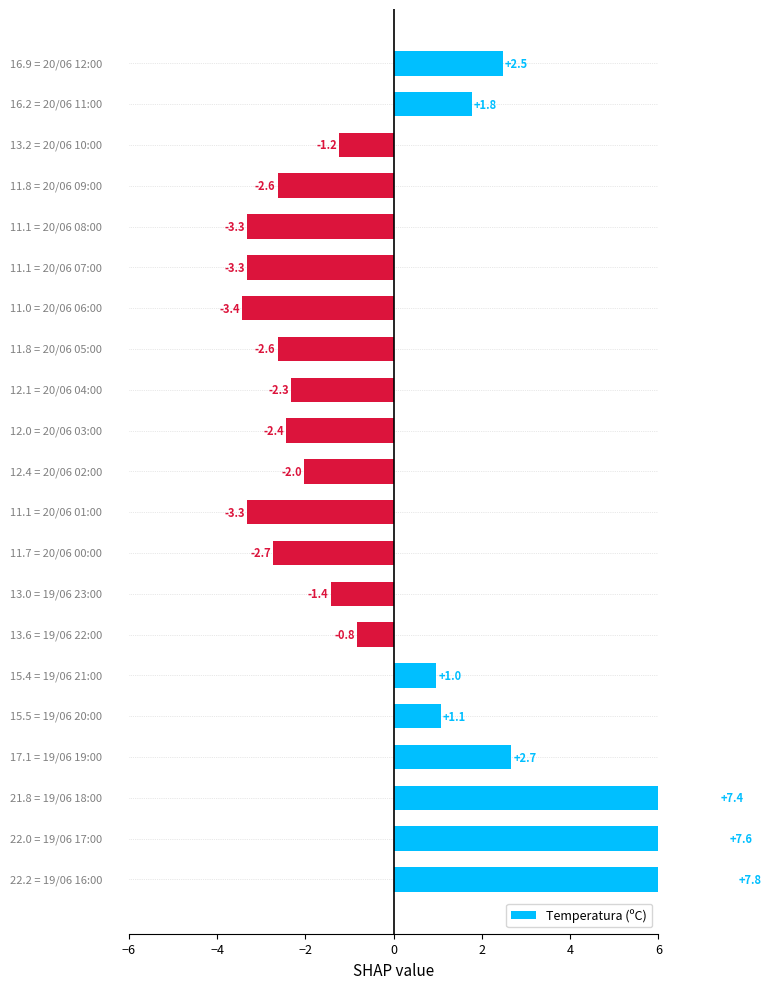

Read the value at 20.

7.8